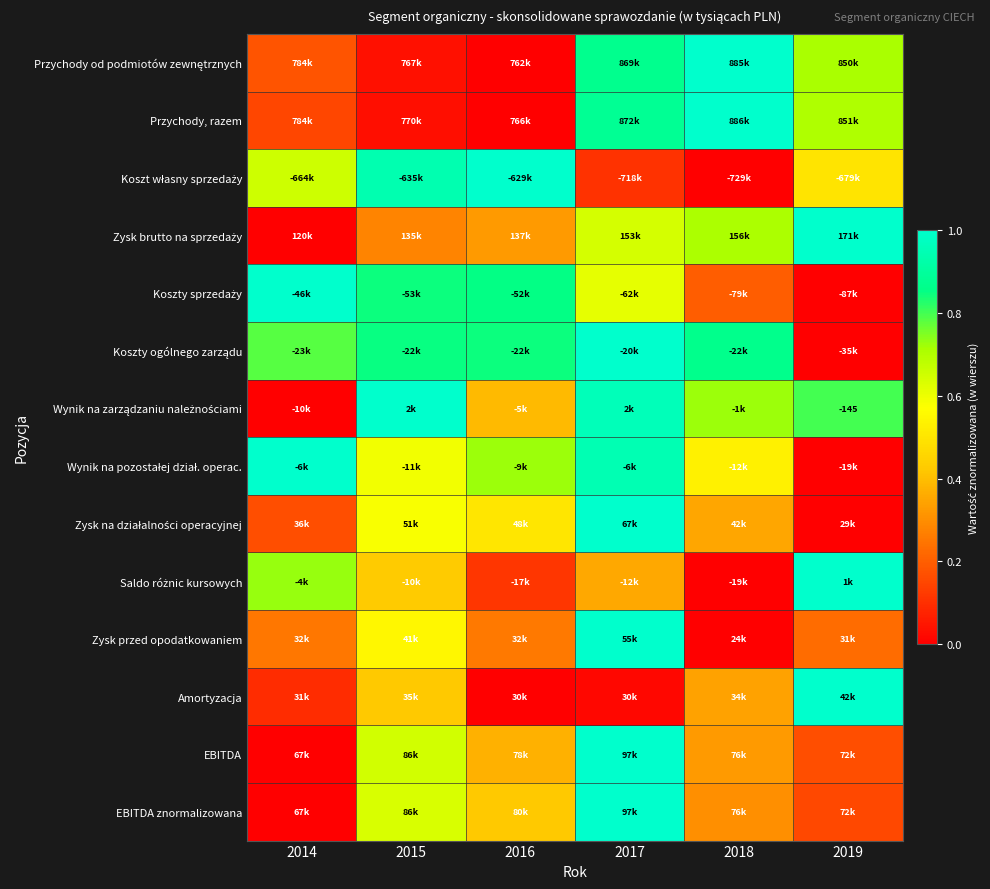

How many categories are shown in the chart?

6